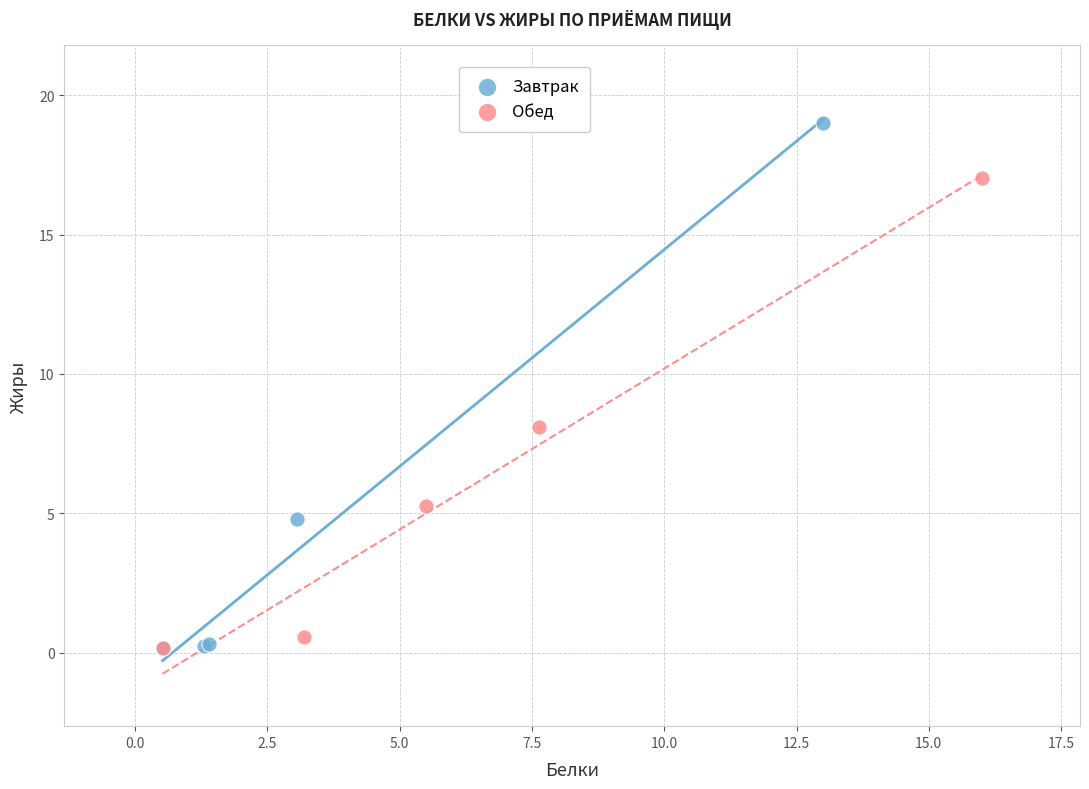

Which series has the largest Y range (max minus min)?

Завтрак